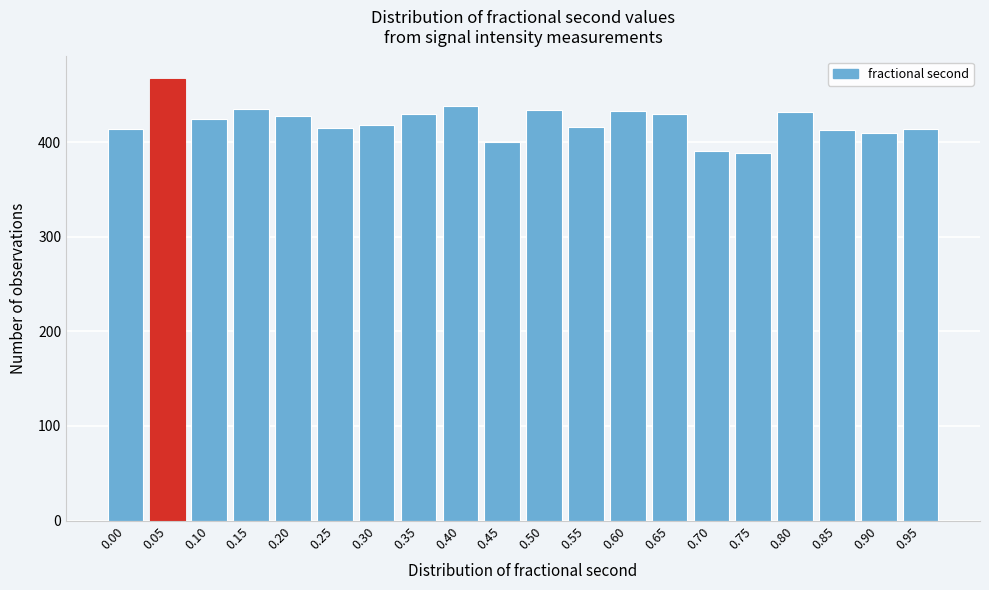

The value at 0.60 is 714. True or false?

False